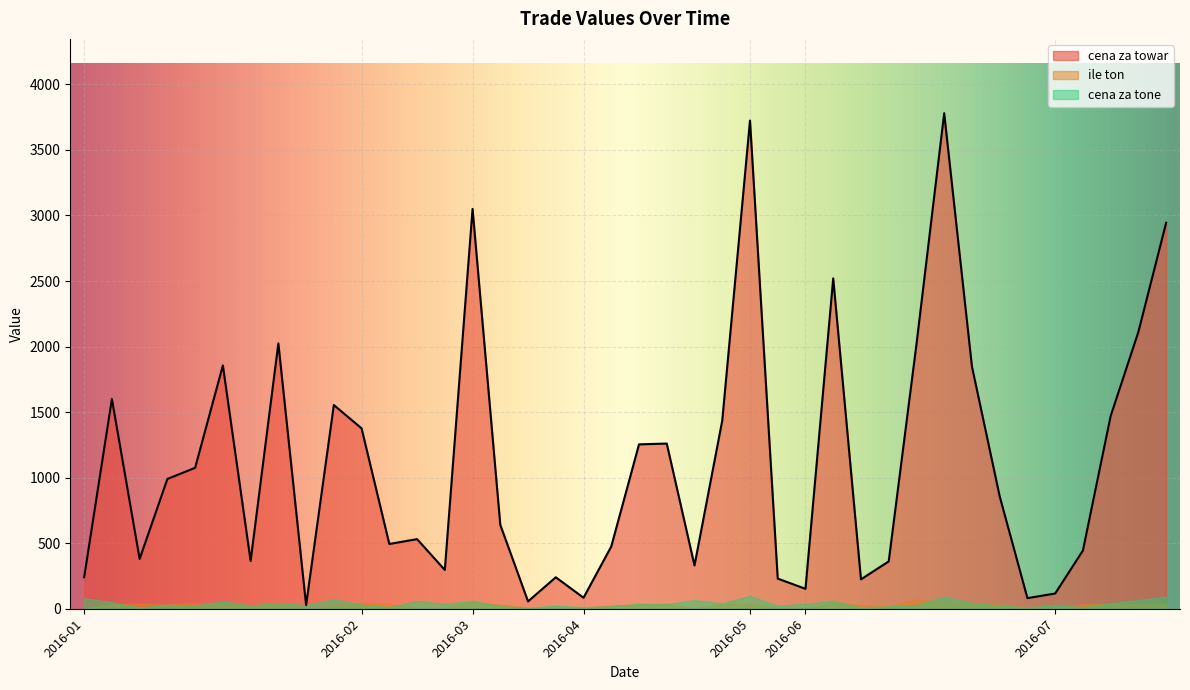

How many data points are less than 858?

20